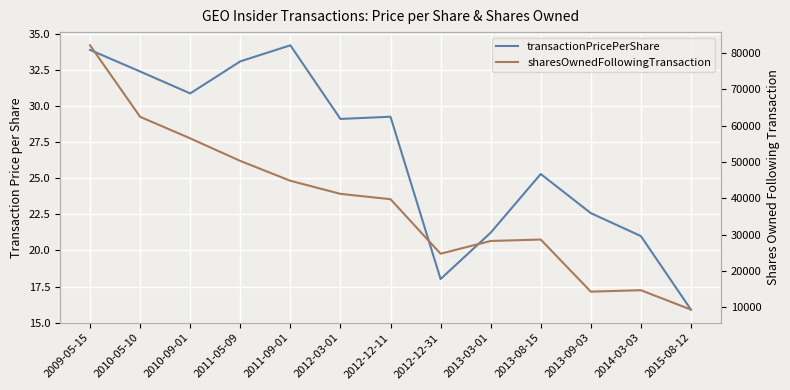

True or false: sharesOwnedFollowingTransaction has a value of 9884.9 at 2014-03-03.

False